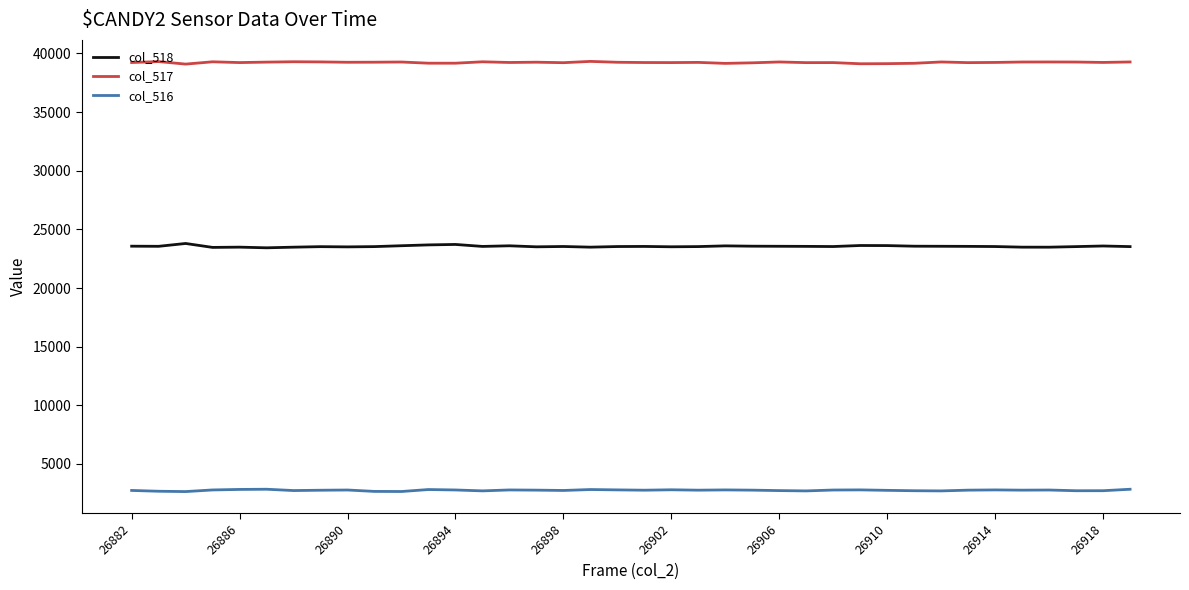

What is the difference between the maximum and minimum values in the col_518 series?

369